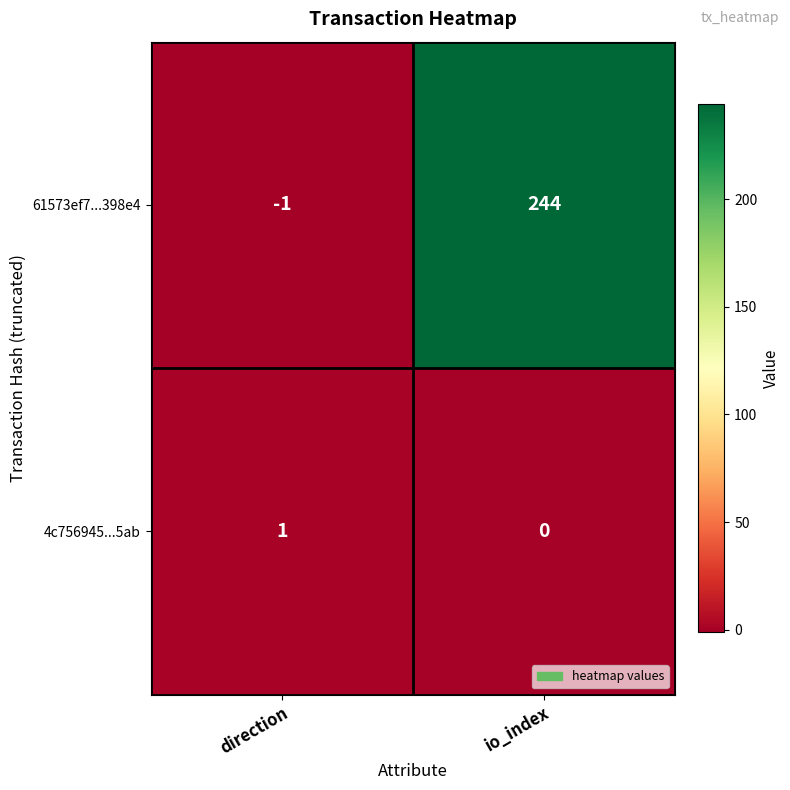

Which series has the largest total across all categories?

61573ef7...398e4